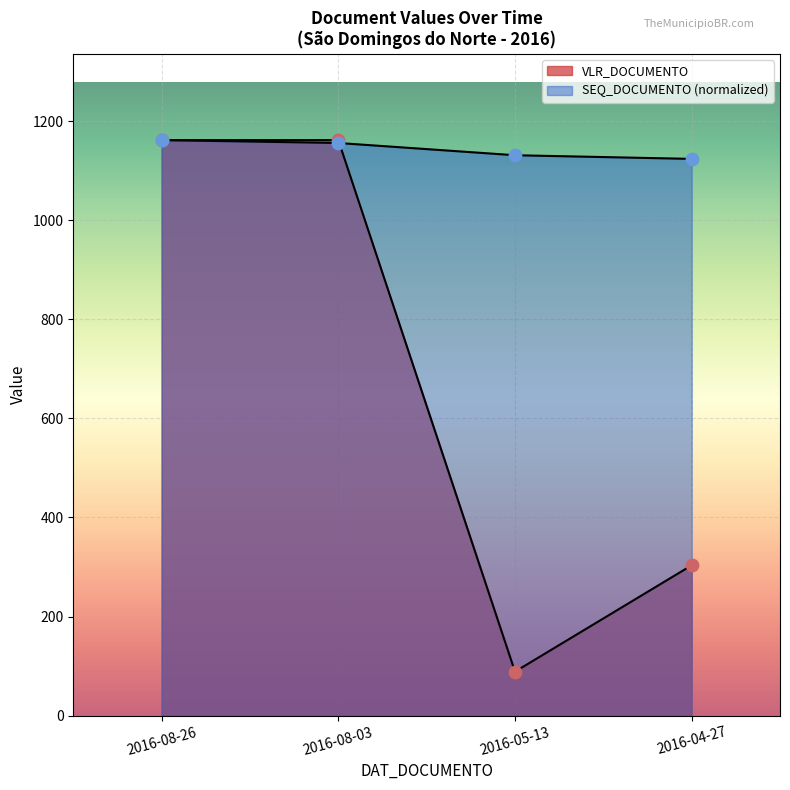

Is the value of SEQ_DOCUMENTO at 2016-08-26 greater than the value of VLR_DOCUMENTO at 2016-04-27?

Yes